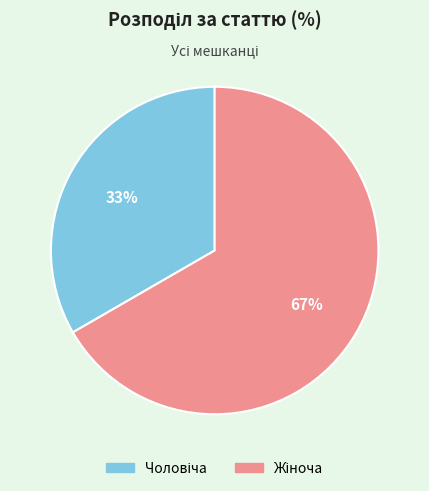

To the nearest percent, what is the average slice percentage?

50%